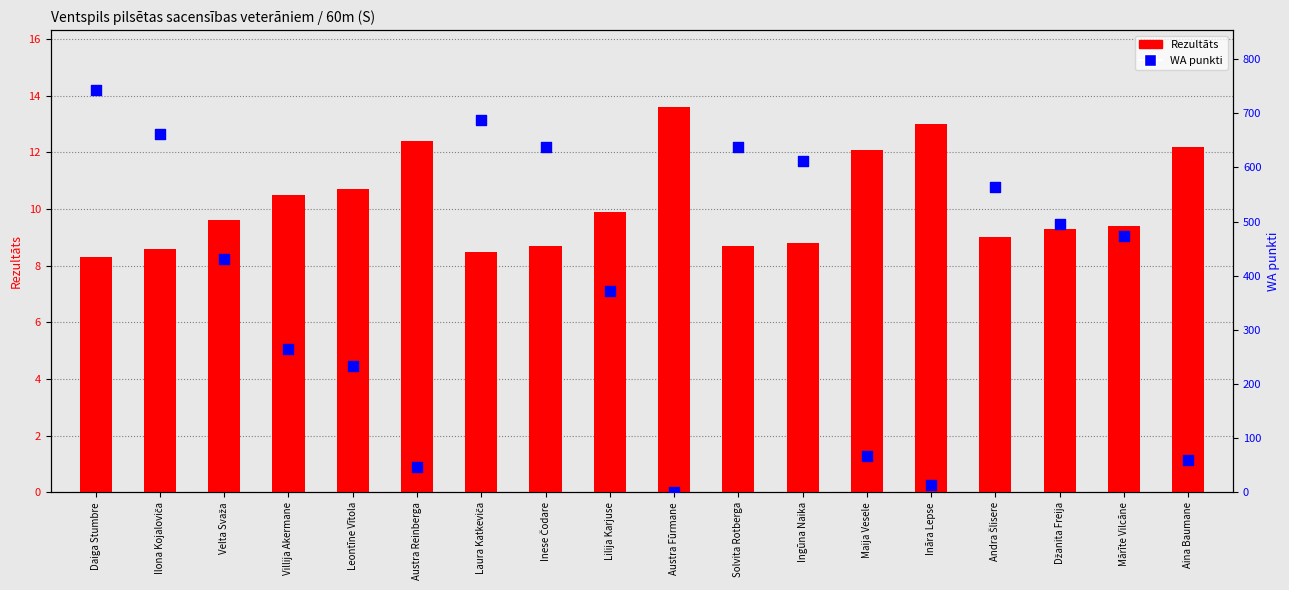

At which category is the sum across all series the highest?

Daiga Stumbre